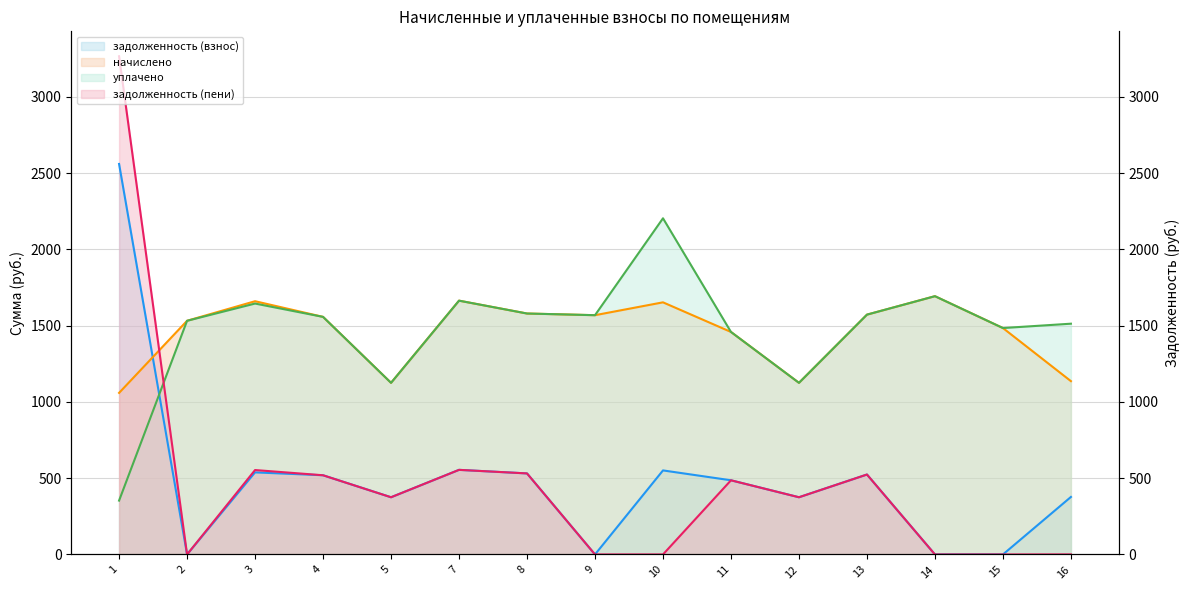

Reading right to left, transcribe all the data shown in this chart.

задолженность (взнос) (линия): 16=377.2	15=0.0	14=0.0	13=524.2	12=375.1	11=486.4	10=551.1	9=0.0	8=531.5	7=554.8	5=375.1	4=519.4	3=538.2	2=0.0	1=2560.8
начислено (линия): 16=1136.5	15=1484.7	14=1693.7	13=1572.7	12=1125.5	11=1459.1	10=1653.4	9=1569.1	8=1580.0	7=1664.4	5=1125.5	4=1558.0	3=1660.7	2=1532.4	1=1059.5
уплачено (линия): 16=1513.3	15=1484.7	14=1693.7	13=1572.7	12=1125.5	11=1459.1	10=2204.5	9=1569.1	8=1580.0	7=1664.4	5=1125.5	4=1558.0	3=1645.4	2=1532.4	1=353.2
задолженность (пени) (линия): 16=0.3	15=0.0	14=0.0	13=524.2	12=375.1	11=486.4	10=0.0	9=0.0	8=531.5	7=554.8	5=375.1	4=519.4	3=553.6	2=0.0	1=3267.2